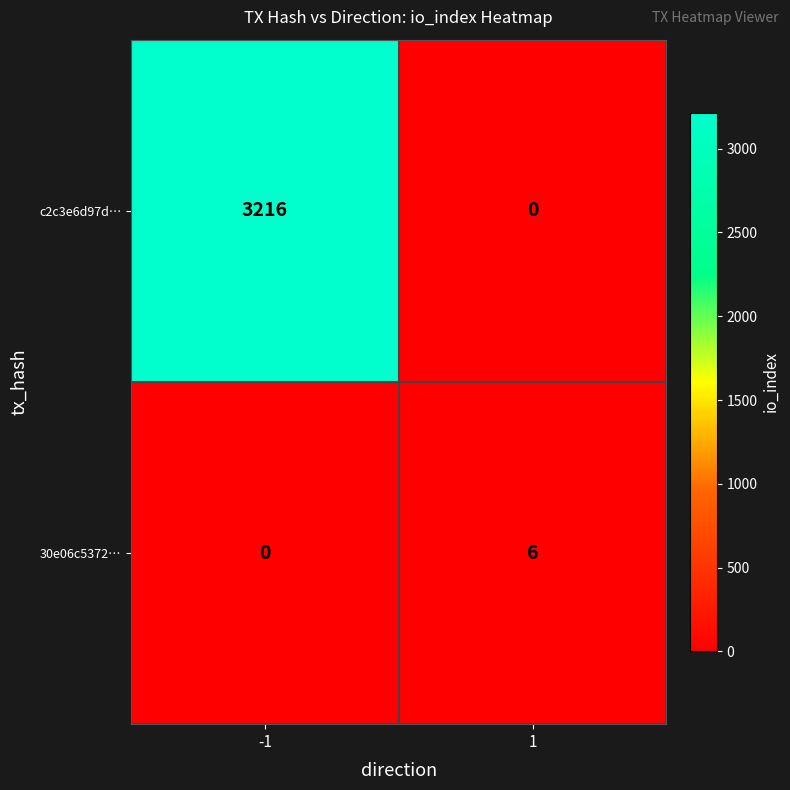

What is the sum of all c2c3e6d97d… values?

3216